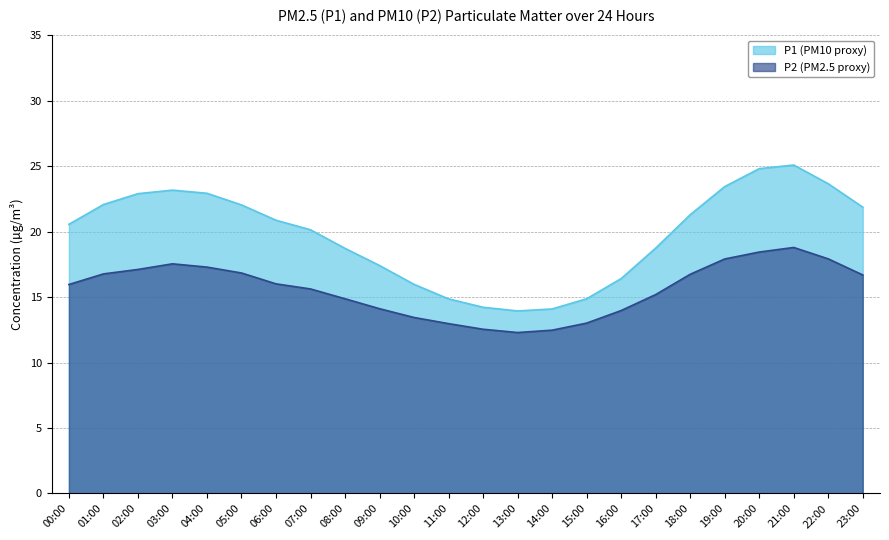

Where is P2 nearest to the value 15?

08:00